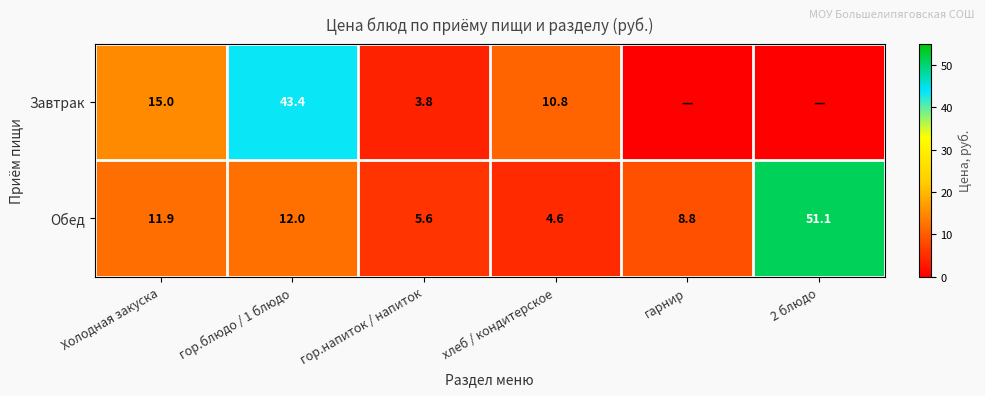

At how many categories does at least one series exceed 36?

2